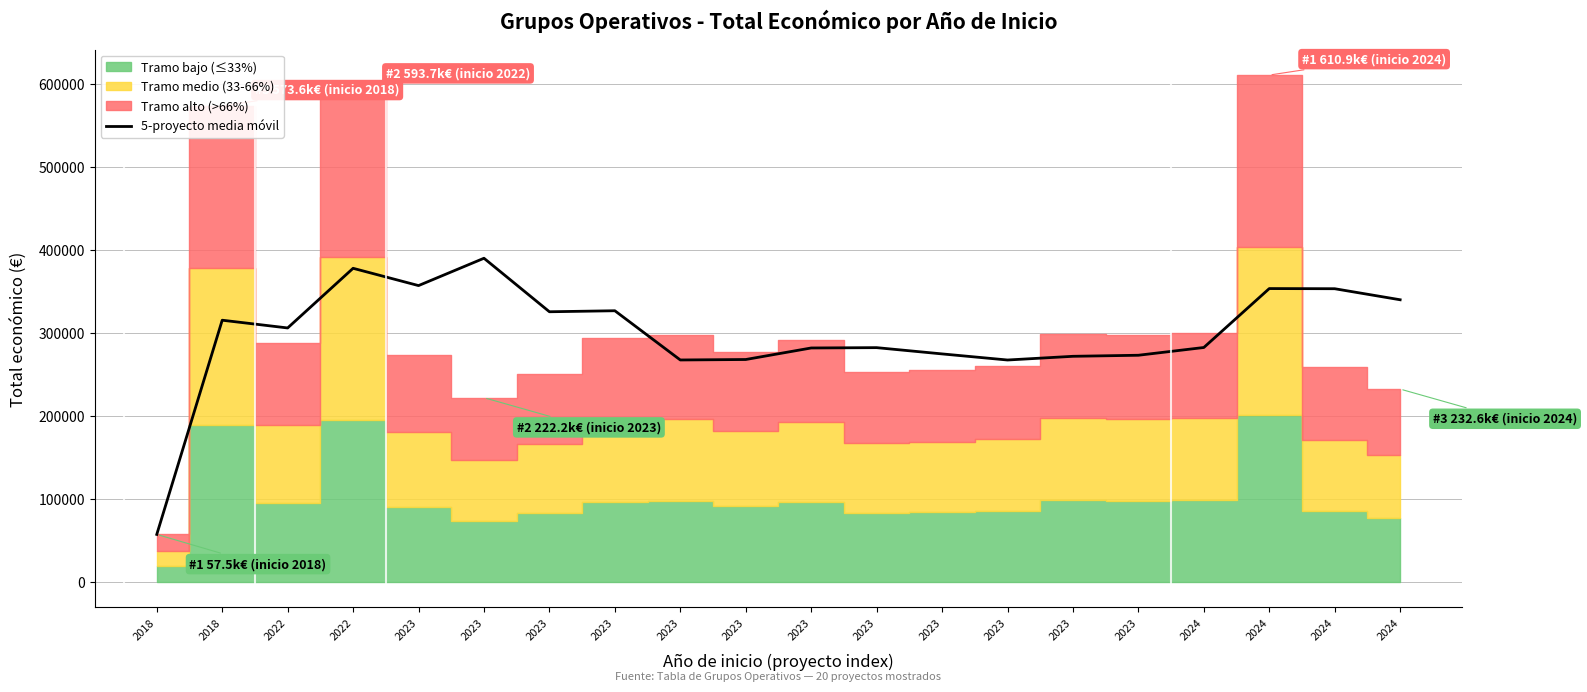

Reading right to left, extract all data points from this chart.

340186.8	353489.4	353679.2	282685.6	273343.2	272075.2	267612.2	274964.2	282509.0	282107.2	268218.2	267652.4	326957.8	325740.6	390210.8	357272.0	378098.8	306227.3	315561.5	57500.0